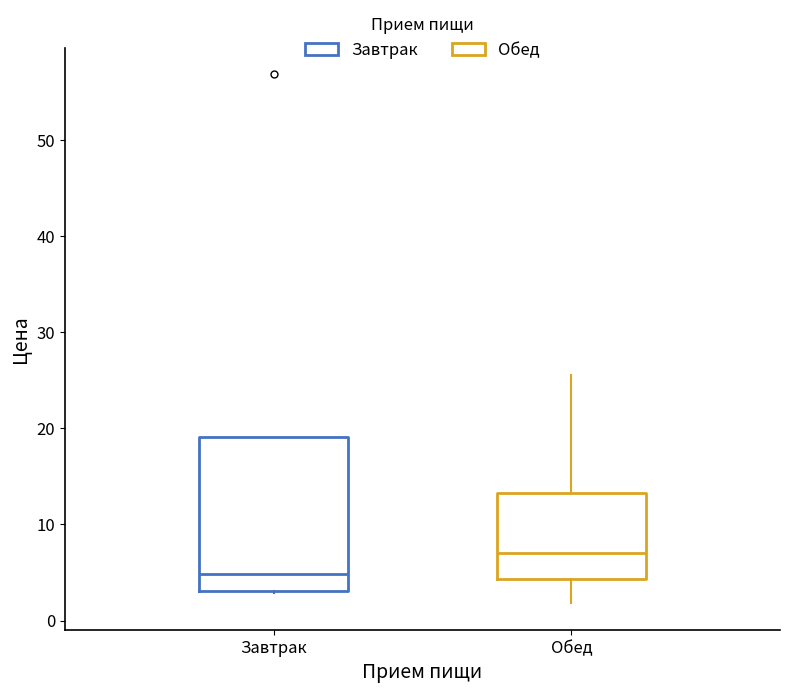

Which box has the highest median line?

Обед